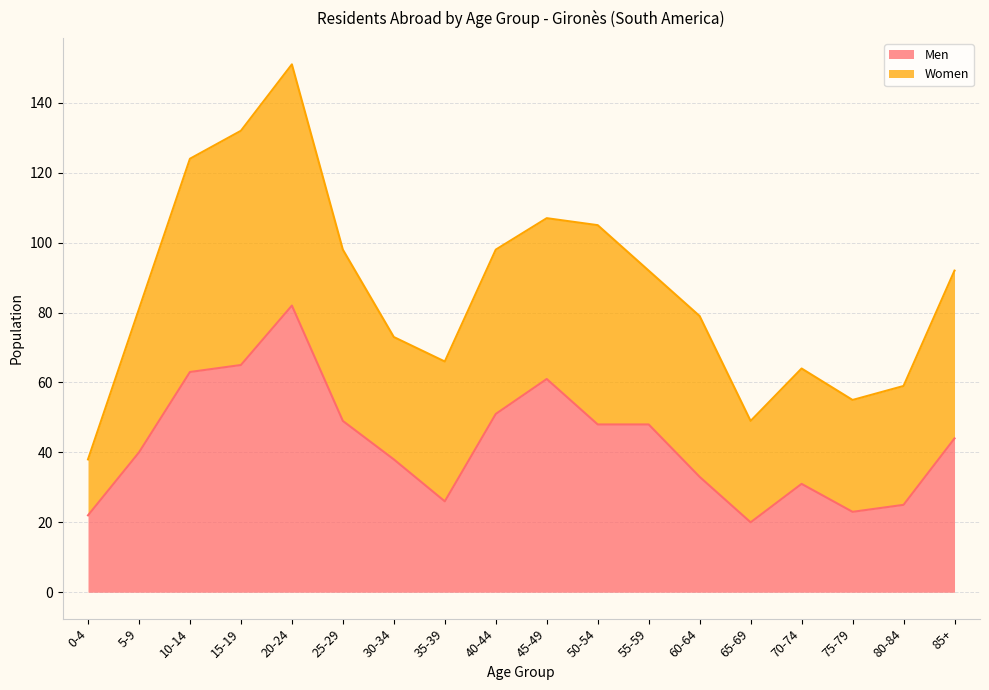

Which category has the highest value in the Men series?

20-24